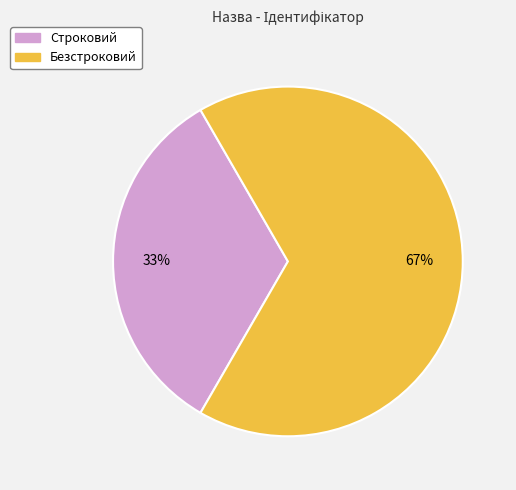

Is there a majority slice in this chart?

Yes